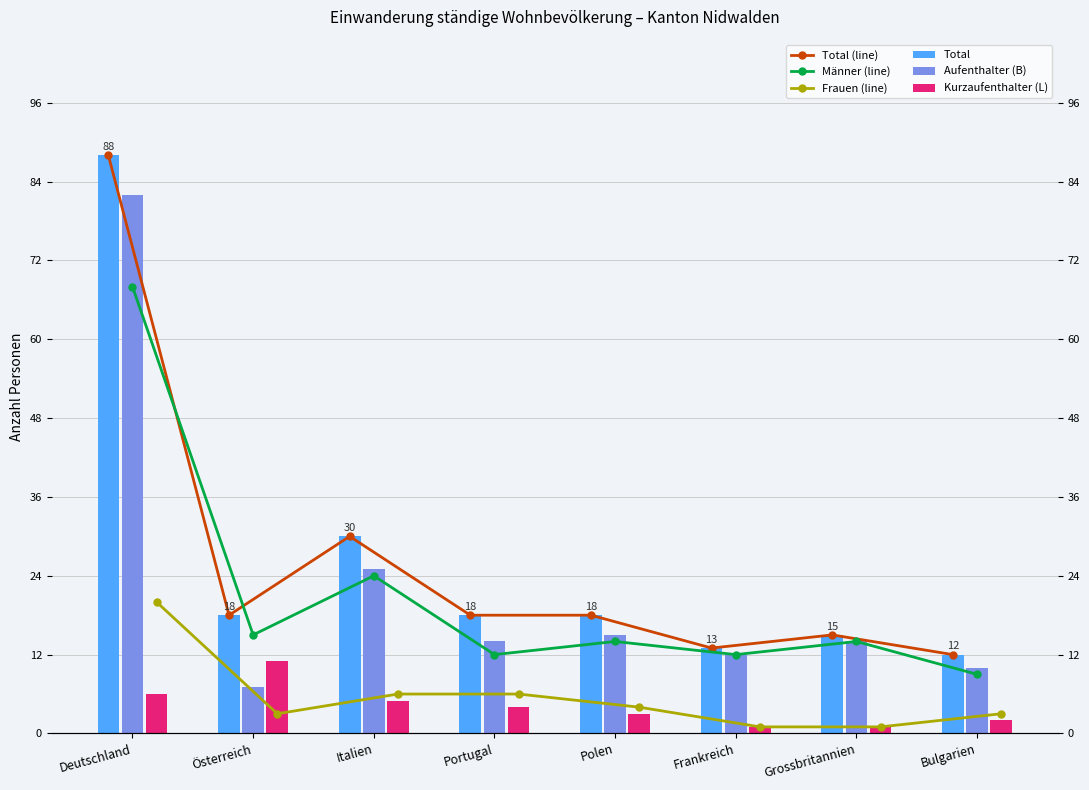

How many values in the Total (line) series are below 18?

3